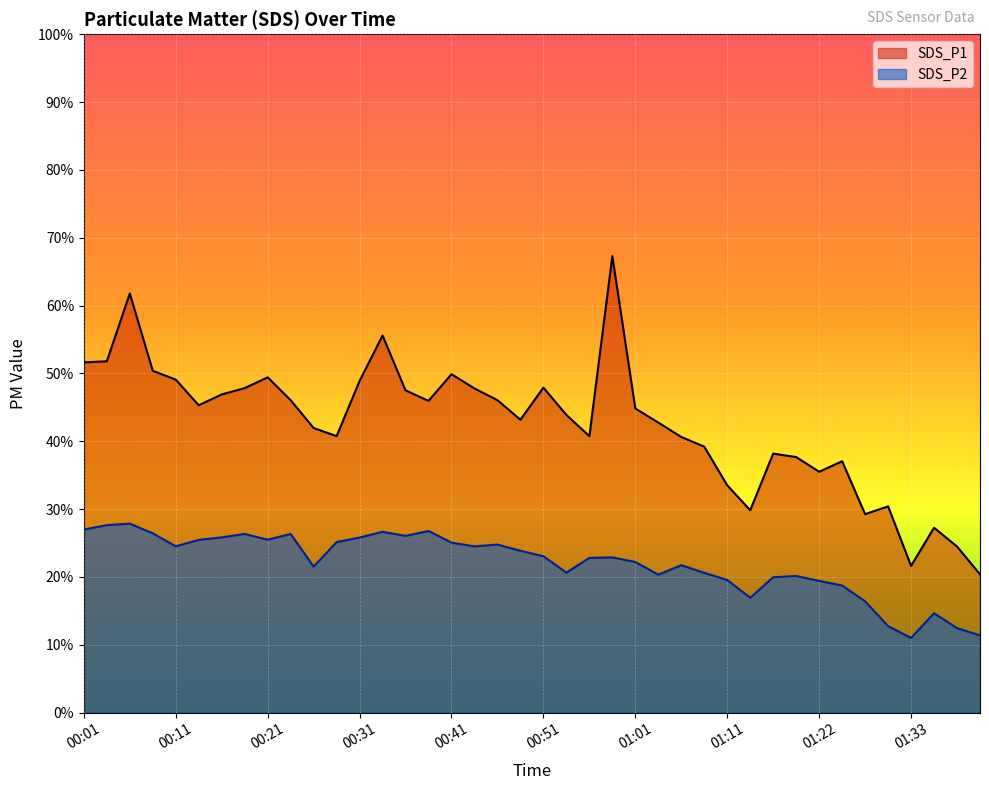

List the series in order of their overall mean, lowest first.

SDS_P2, SDS_P1